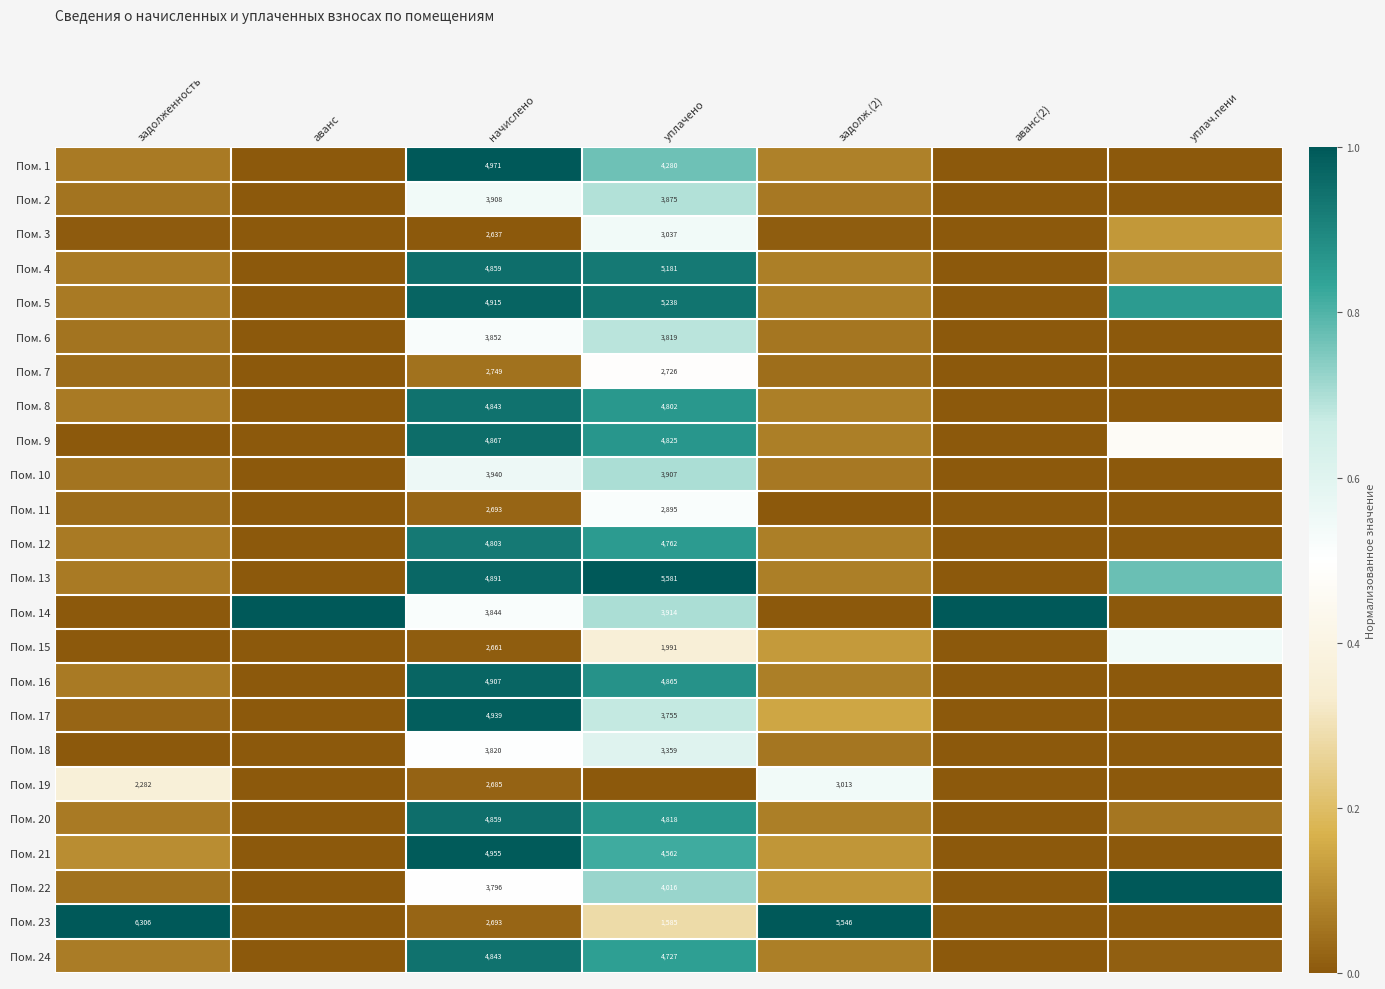

Rank the series at уплачено from lowest to highest value.

Пом. 19, Пом. 23, Пом. 15, Пом. 7, Пом. 11, Пом. 3, Пом. 18, Пом. 17, Пом. 6, Пом. 2, Пом. 10, Пом. 14, Пом. 22, Пом. 1, Пом. 21, Пом. 24, Пом. 12, Пом. 8, Пом. 20, Пом. 9, Пом. 16, Пом. 4, Пом. 5, Пом. 13